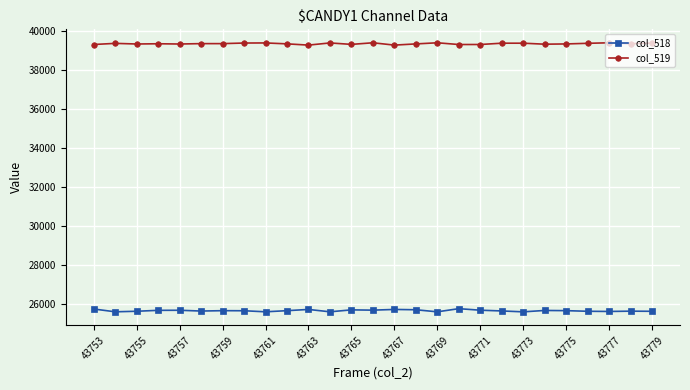

True or false: col_518 has more than 0 interior local peaks.

True